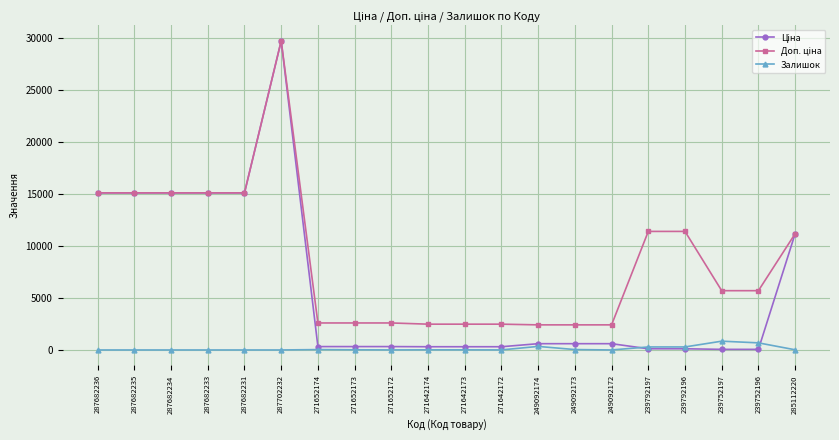

At how many categories does at least one series exceed 4901?

11